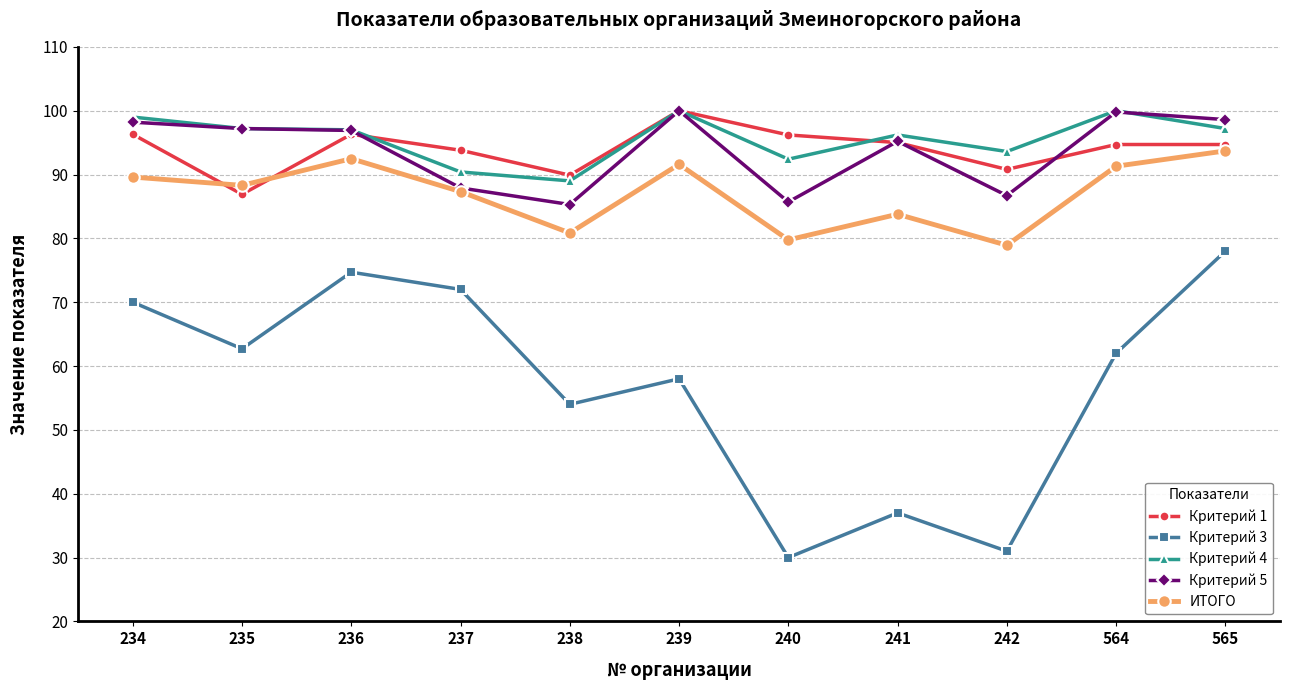

Where is the first local maximum for Критерий 1?

236